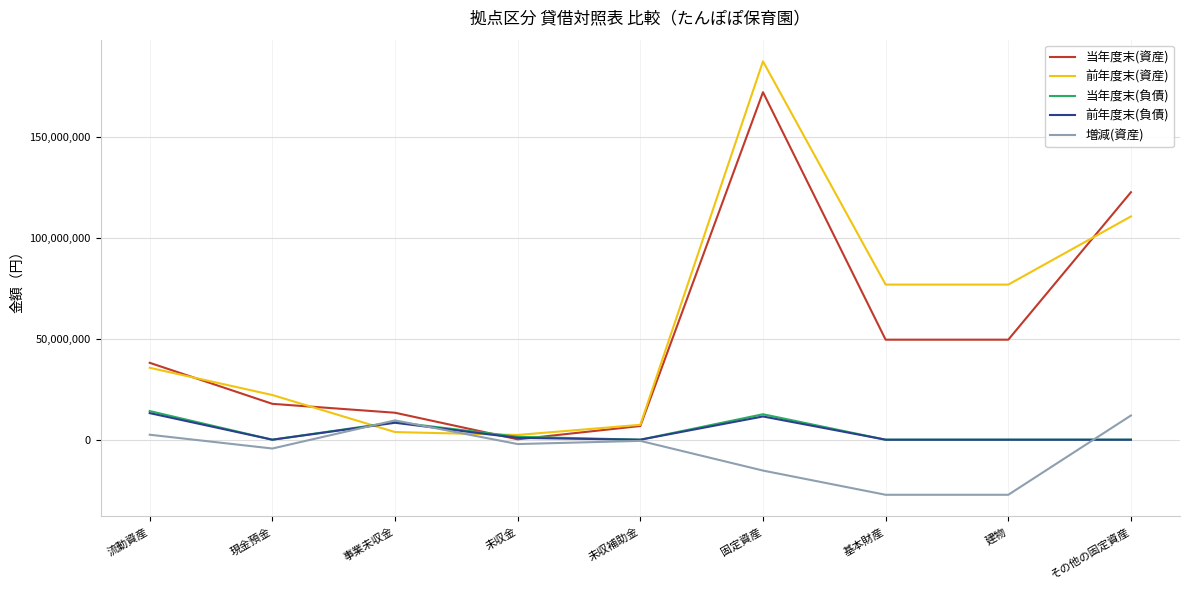

At which category is the sum across all series the highest?

固定資産